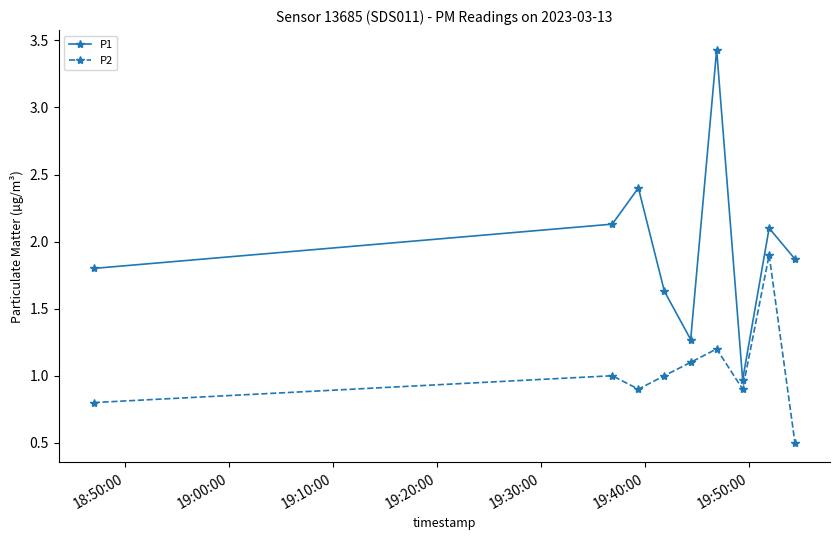

List the series in order of their peak value, lowest first.

P2, P1